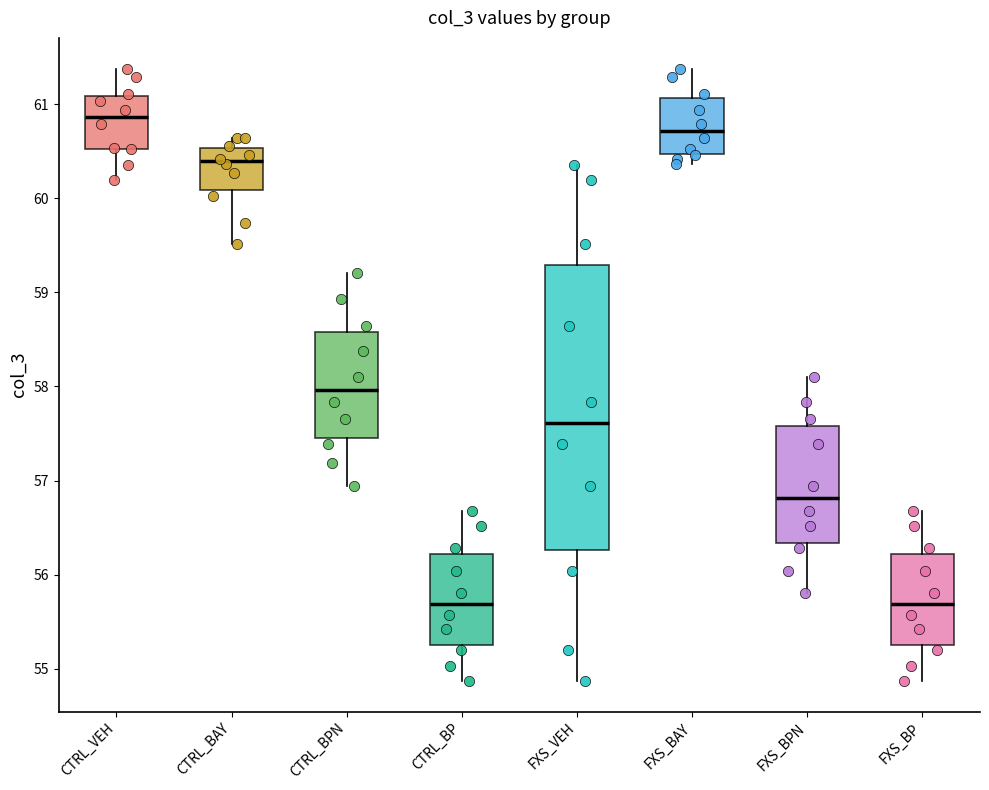

Where is the lower edge of the box for FXS_BP on the y-axis? The values are not printed on the chart, so give them approximately, as read against the axis.

55.3